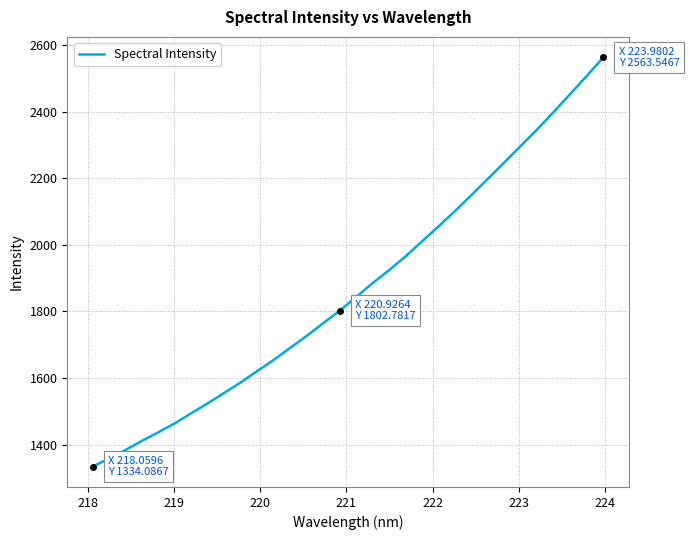

How many lines are shown in the chart?

1